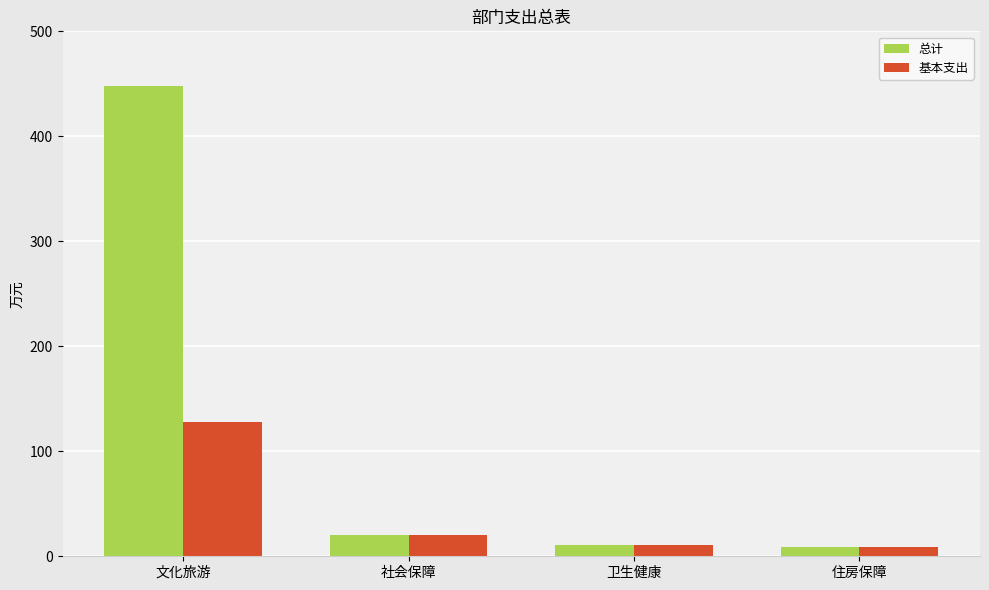

What is the maximum value shown in the chart?

448.3